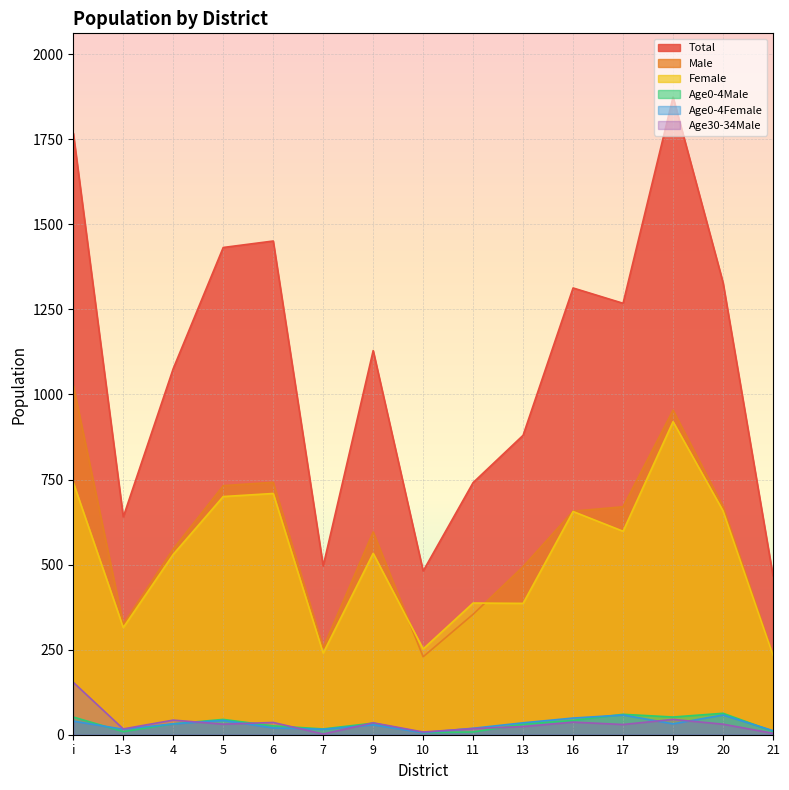

True or false: Female and Age0-4Female cross at least once.

False